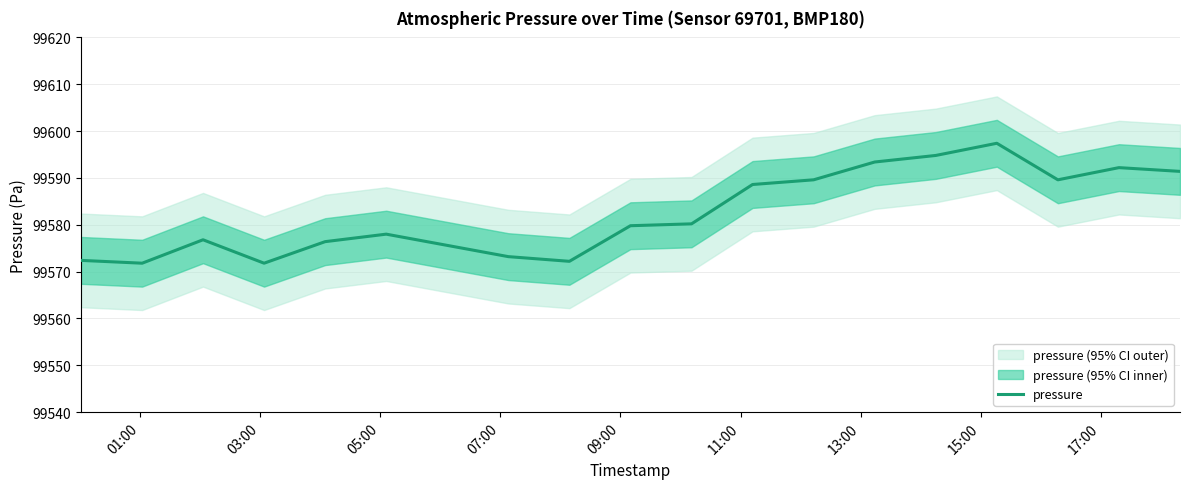

What is the smallest value displayed?

99571.8